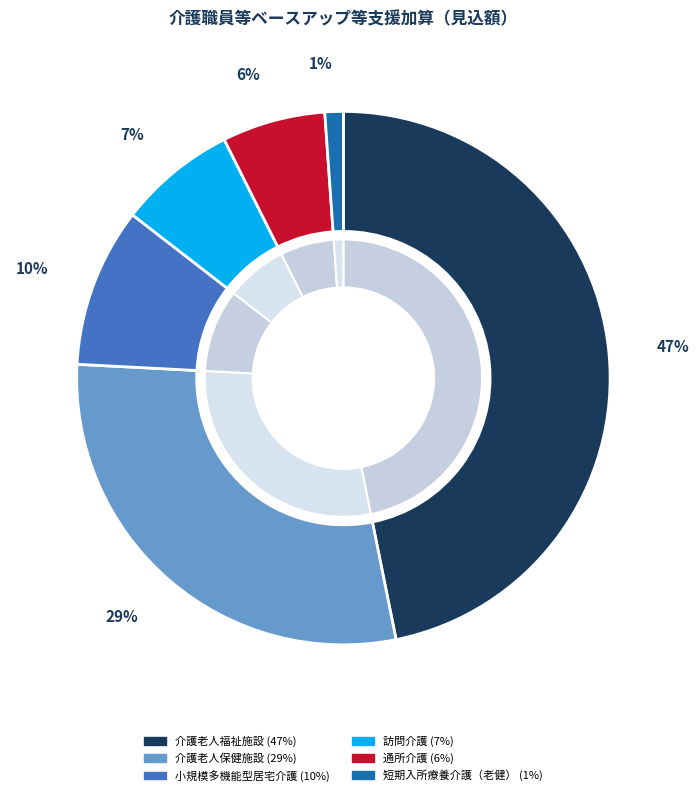

Which category has the smallest portion of the pie?

短期入所療養介護（老健）